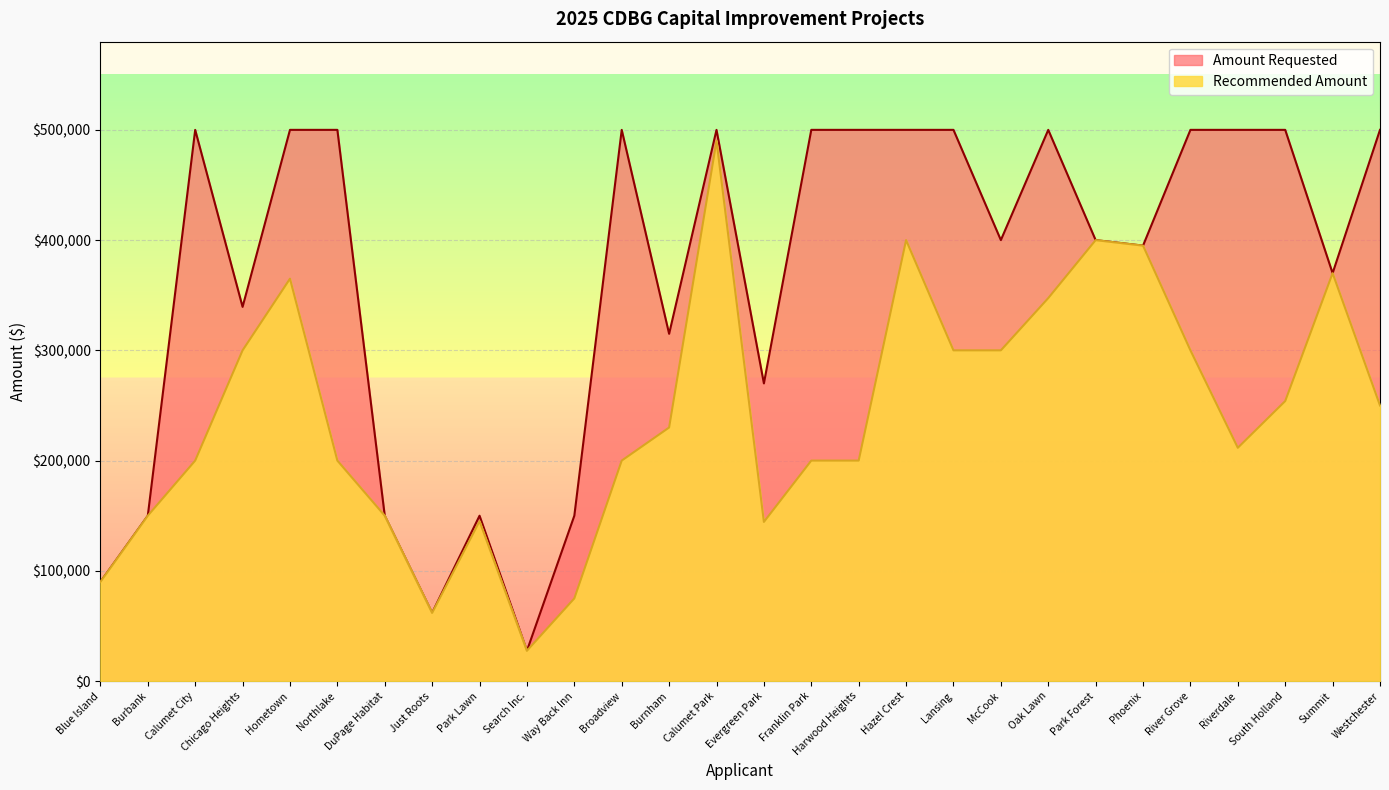

Does the chart display data point markers on the line(s)?

No